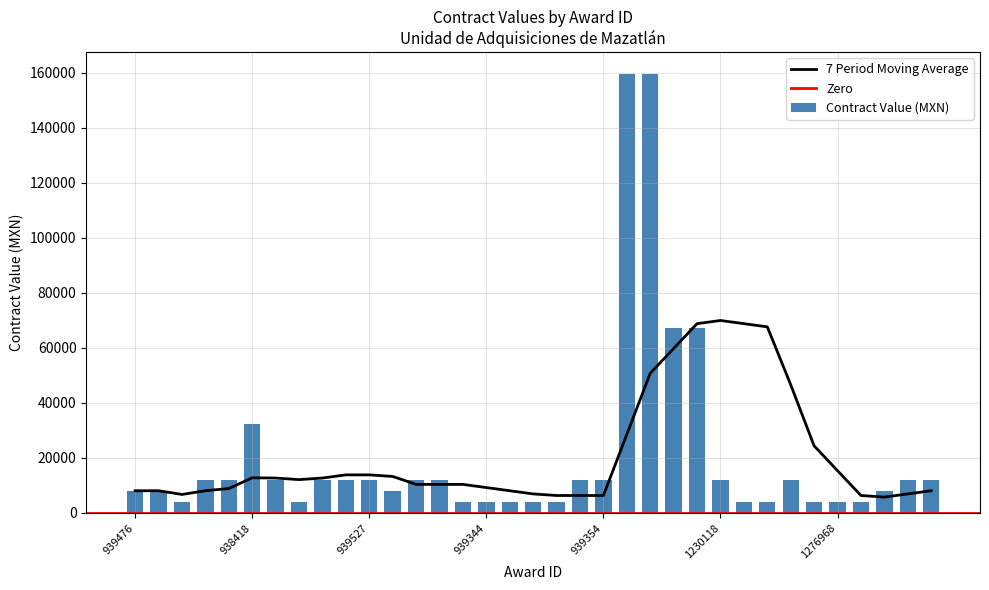

Rank the categories by value from lowest to highest.

939350, 939370, 939520, 939344, 939463, 939384, 939358, 1230121, 1230113, 1289325, 1276968, 939499, 939476, 939512, 939498, 939506, 939526, 939489, 939522, 939480, 939464, 939527, 939521, 939468, 939488, 939354, 1230118, 1284042, 939487, 939494, 938418, 911733, 1166994, 1167010, 911720